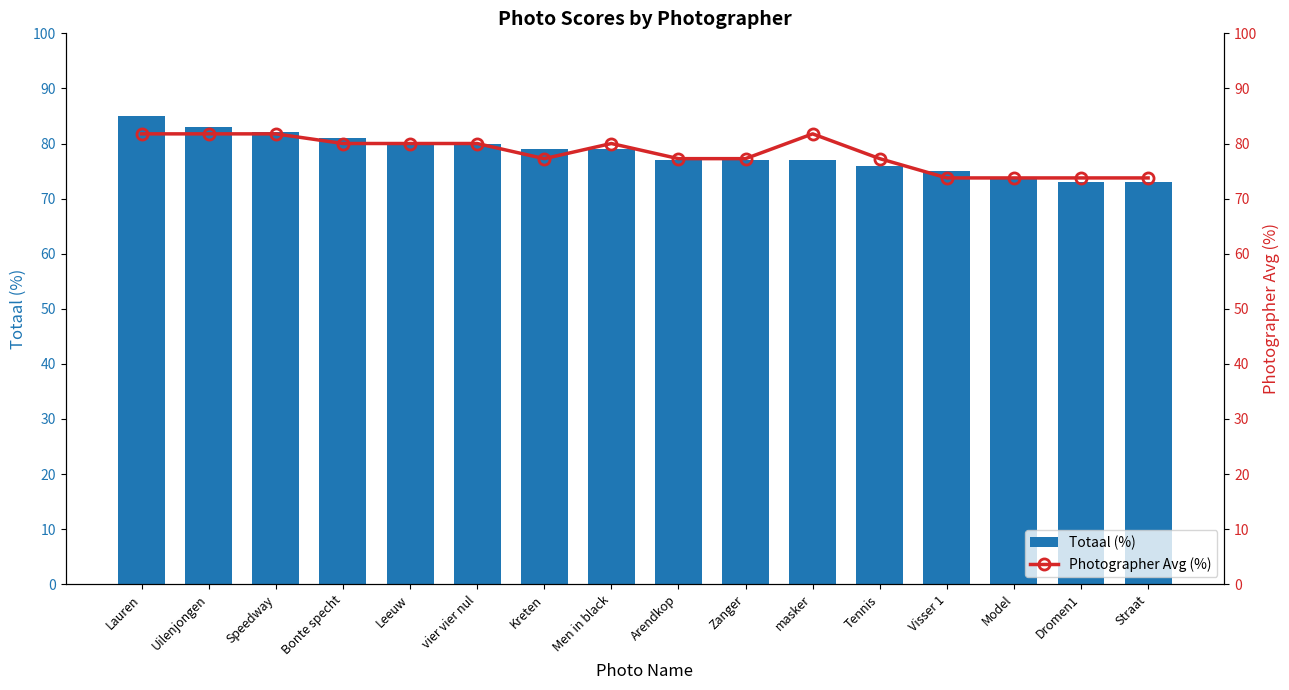

Read the Photographer Avg (%) value at Tennis.

77.2